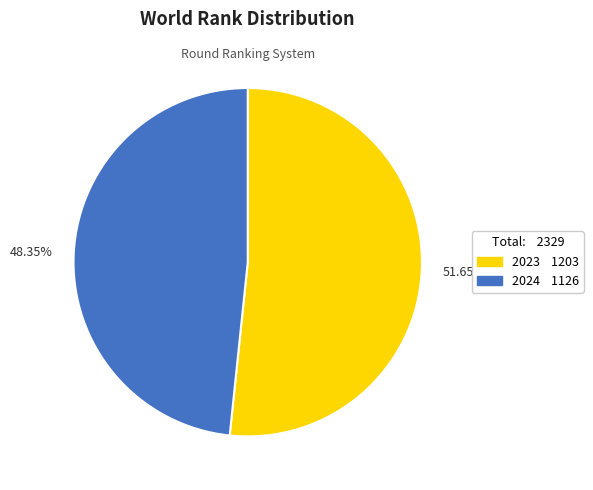

Rank the categories by value from highest to lowest.

51.65%, 48.35%